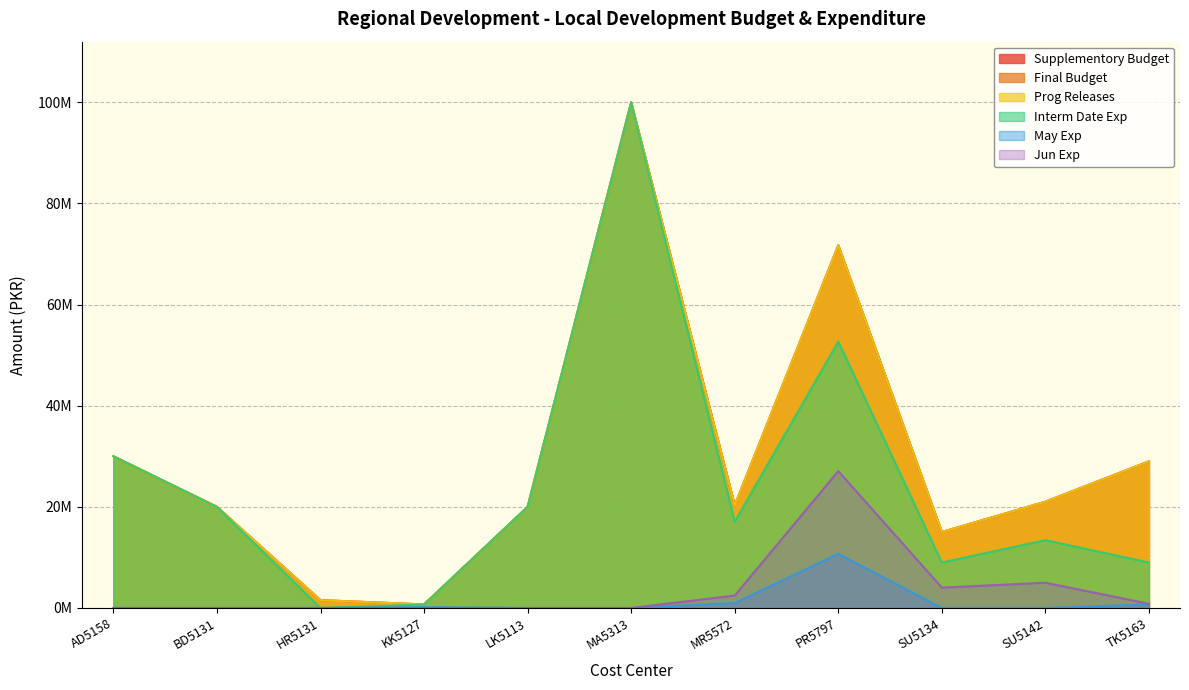

True or false: Prog Releases and Supplementory Budget cross at least once.

False